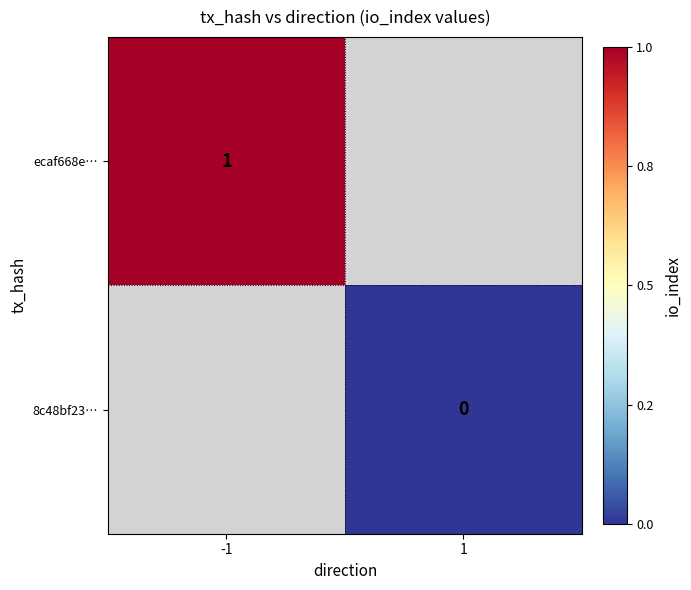

The value of ecaf668e… at -1 is 1. True or false?

True